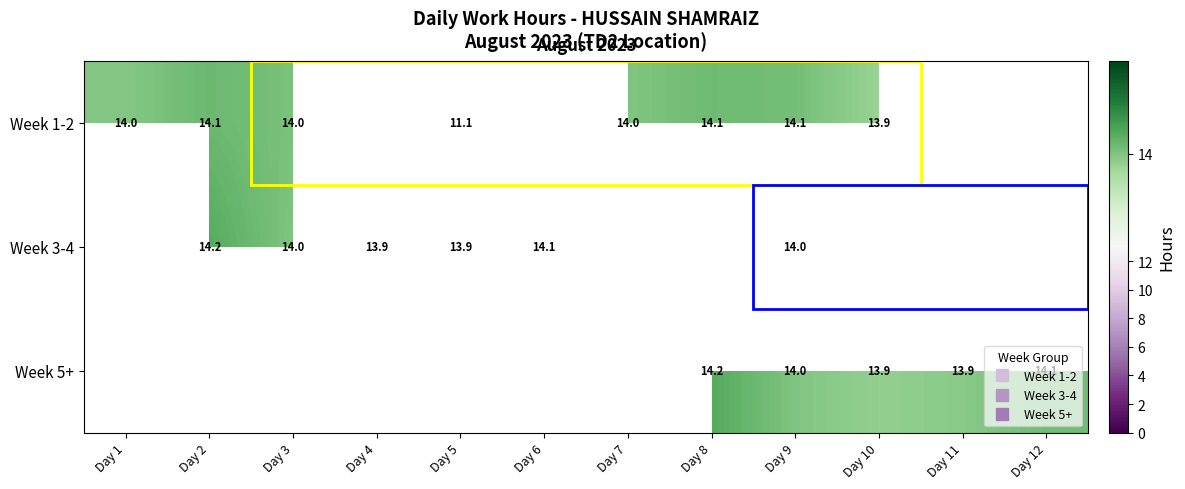

Between Day 8 and Day 3, which is larger?

Day 8